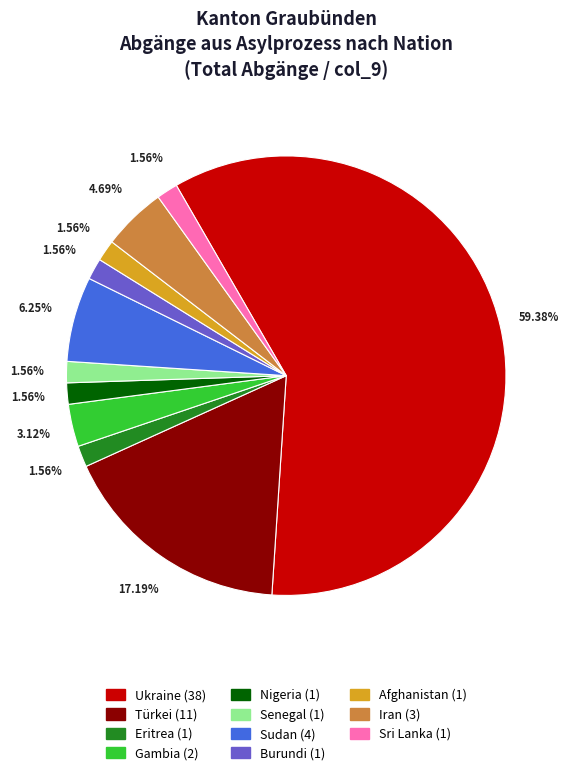

Is the sum of Senegal (1) and Burundi (1) greater than half?

No